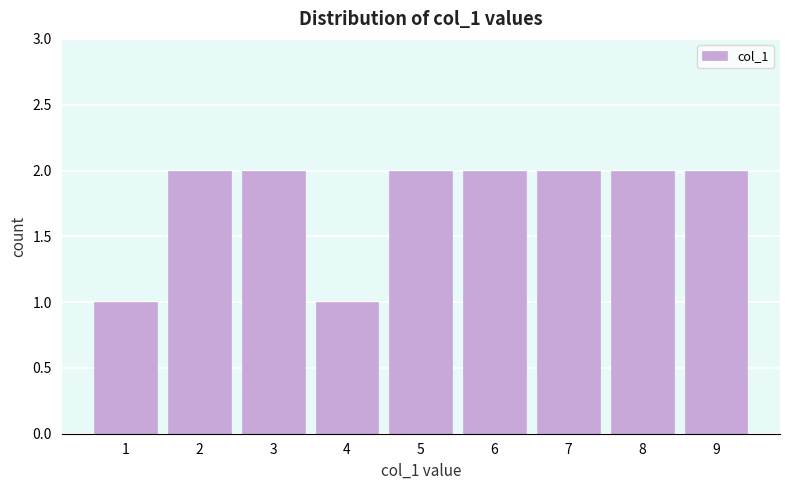

Reading left to right, list every bar in this chart as the range it spans on the x-axis followed by its height. The values are not printed on the chart, so give them approximately, as read against the axis.

0.5 to 1.5: 1
1.5 to 2.5: 2
2.5 to 3.5: 2
3.5 to 4.5: 1
4.5 to 5.5: 2
5.5 to 6.5: 2
6.5 to 7.5: 2
7.5 to 8.5: 2
8.5 to 9.5: 2